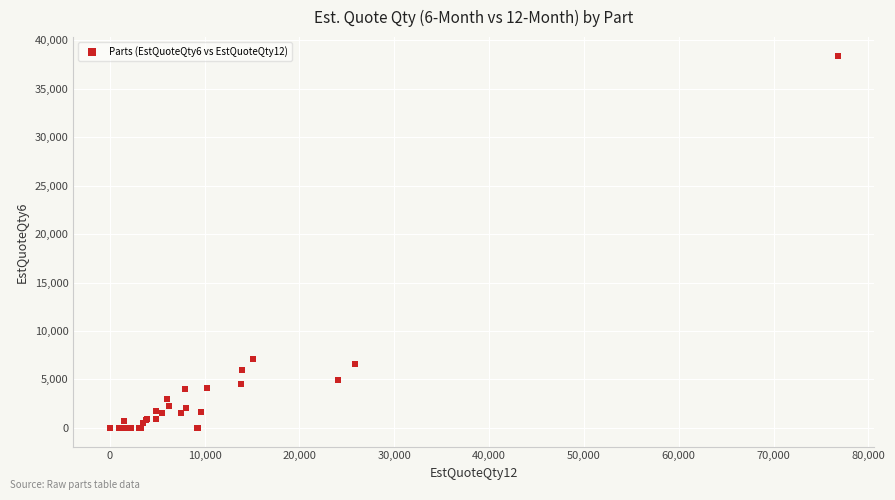

What Y value in the scatter plot is closest to 19195?

7114